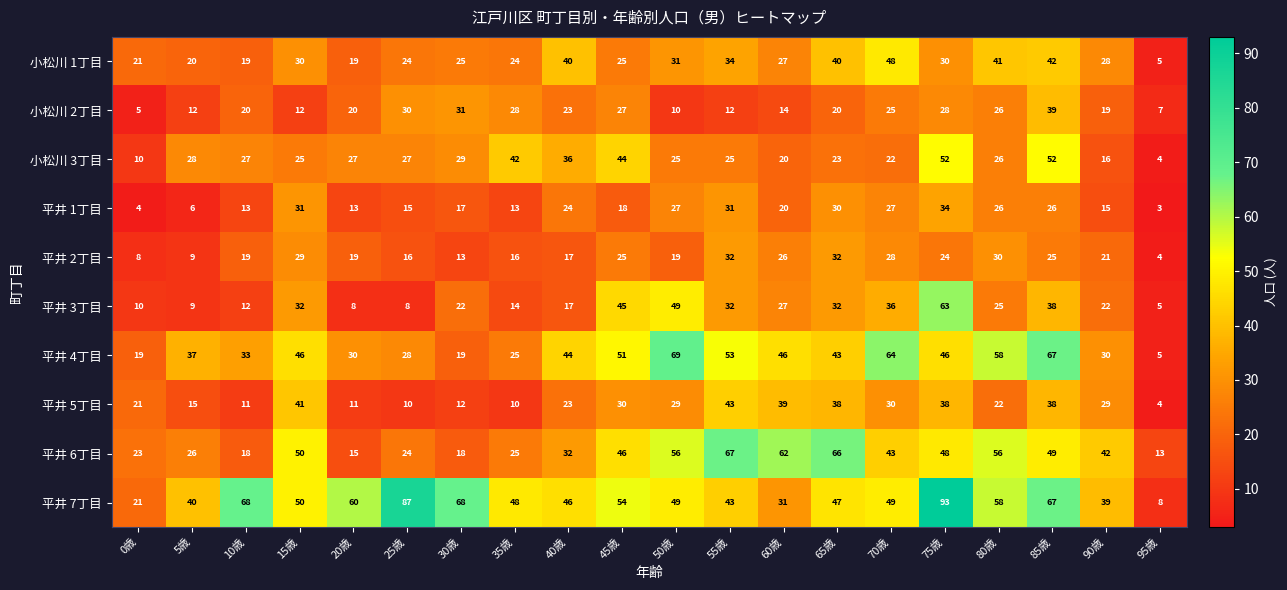

At which label does 小松川 1丁目 reach its peak?

70歳